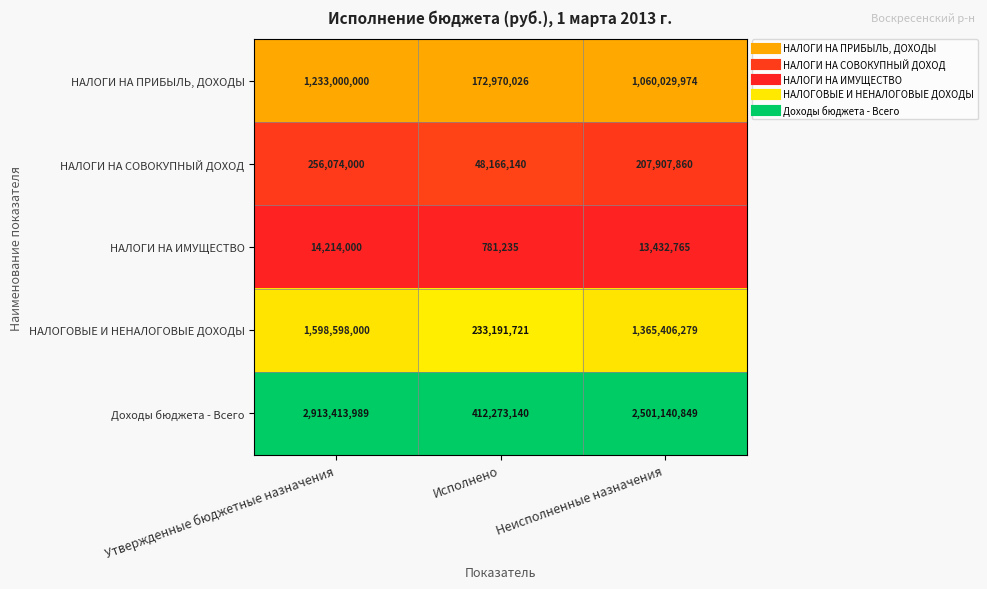

How many series are shown in this chart?

5